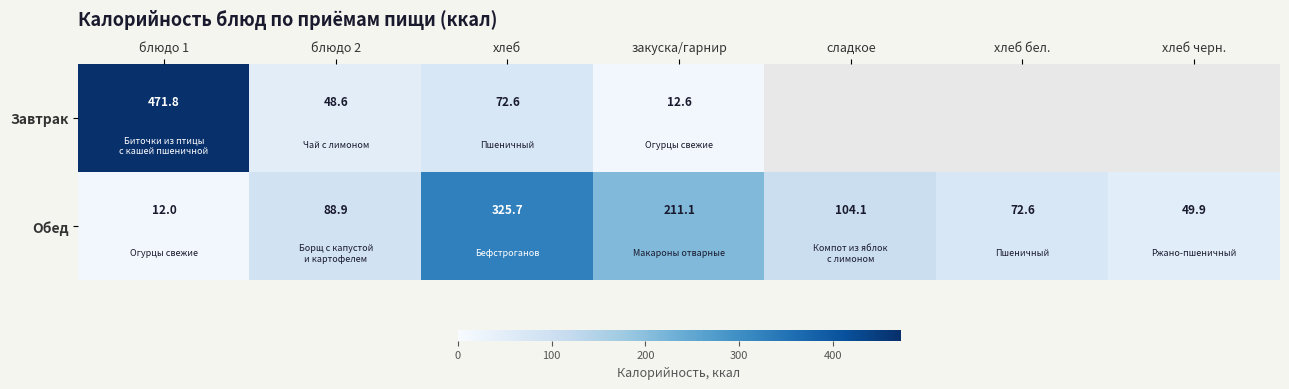

How many series are shown in this chart?

2